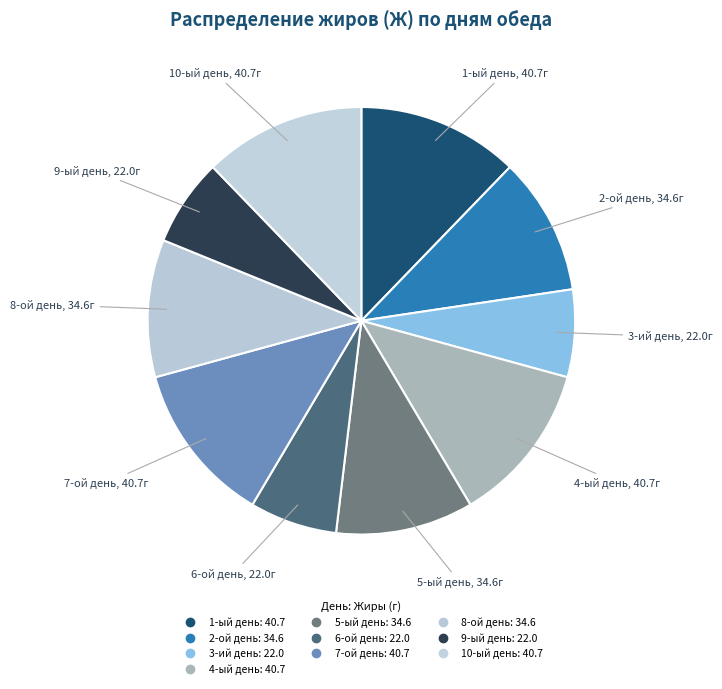

Count the number of slices in the pie.

10